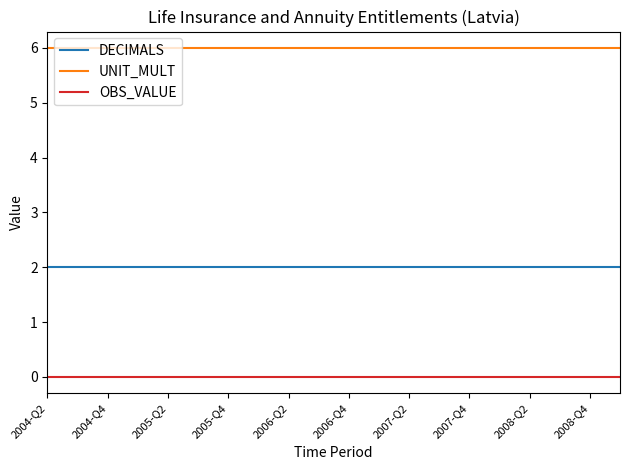

What is the greatest value displayed?

6